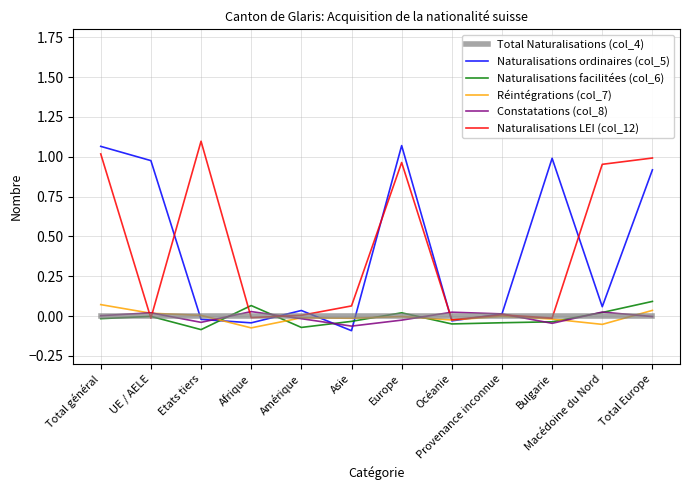

Count the number of data series in this chart.

6